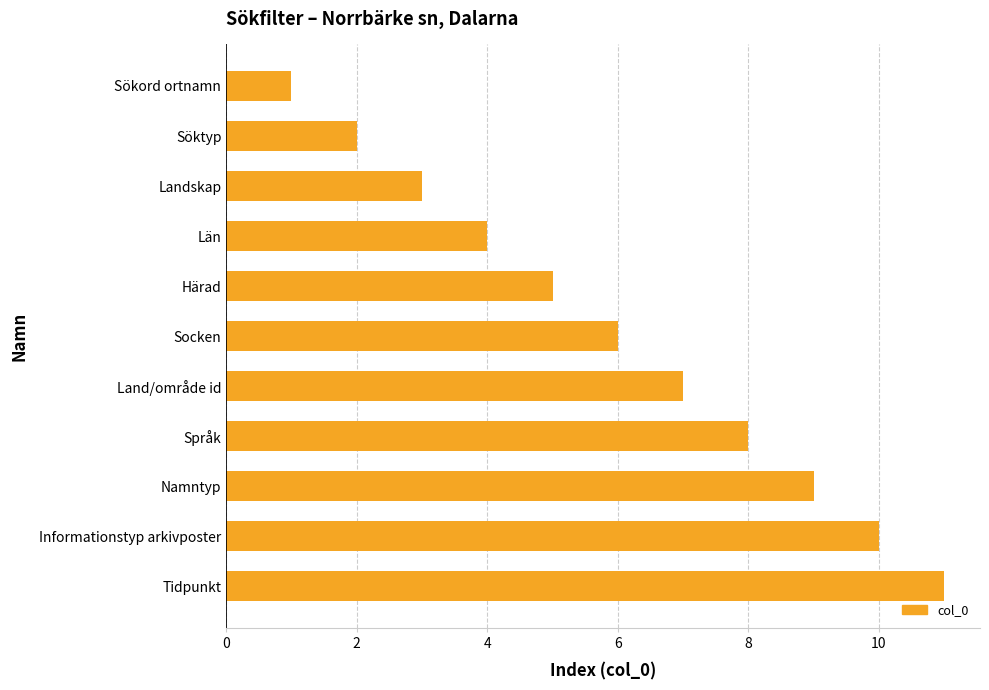

What value does the data have at Tidpunkt?

11